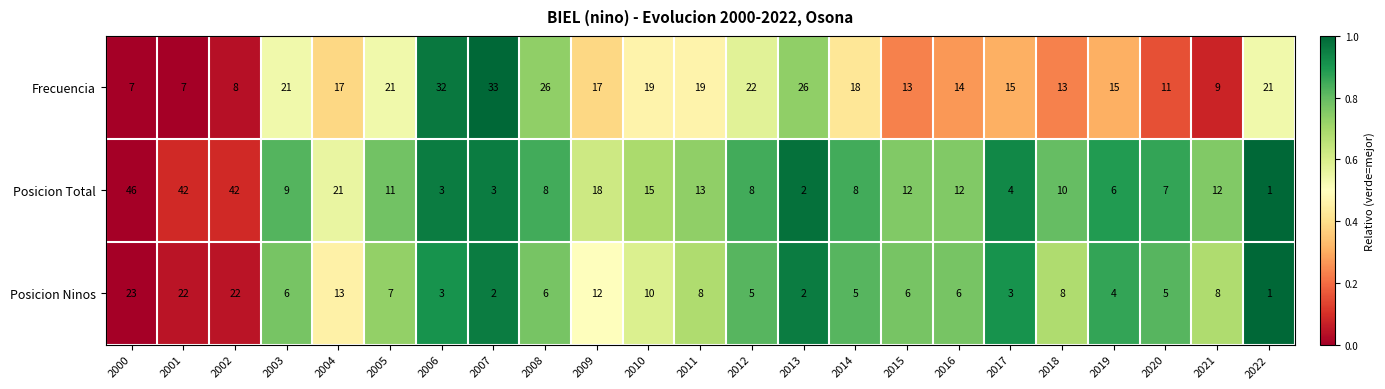

Count the number of categories in the chart.

23